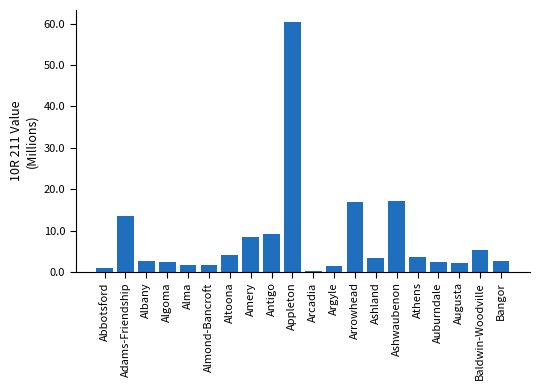

True or false: the data shows 13.4 at Adams-Friendship.

True